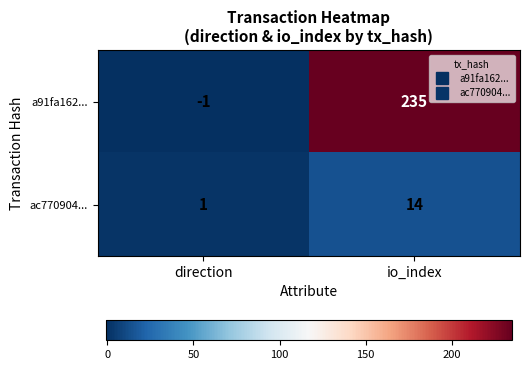

At io_index, list the series in order from largest to smallest.

a91fa162..., ac770904...